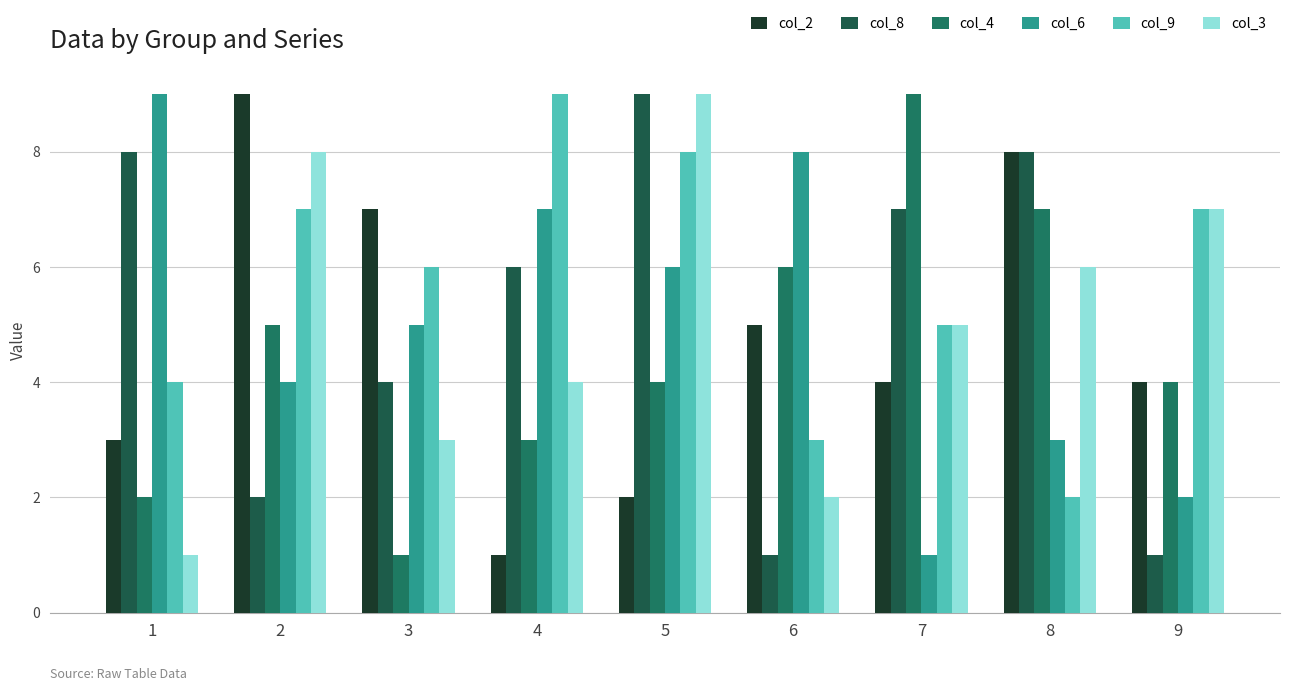

What are all the series names shown in the legend?

col_2, col_8, col_4, col_6, col_9, col_3